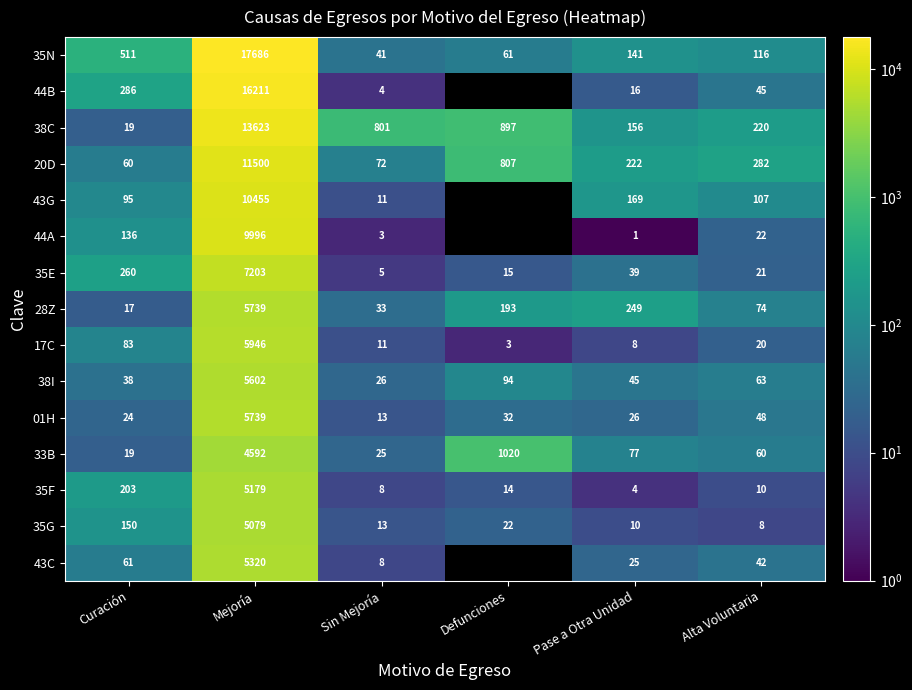

Is the value of 28Z at Sin Mejoría greater than the value of 20D at Mejoría?

No